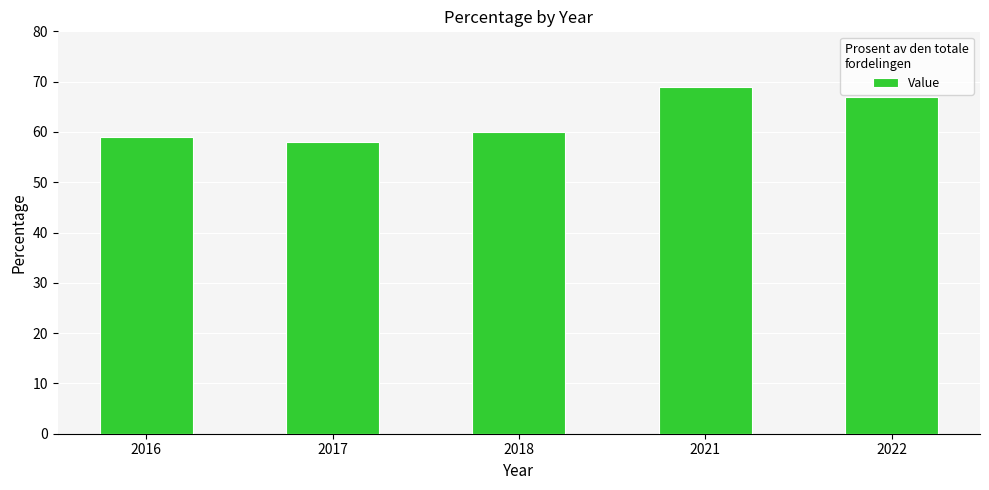

Between 2018 and 2017, which is larger?

2018